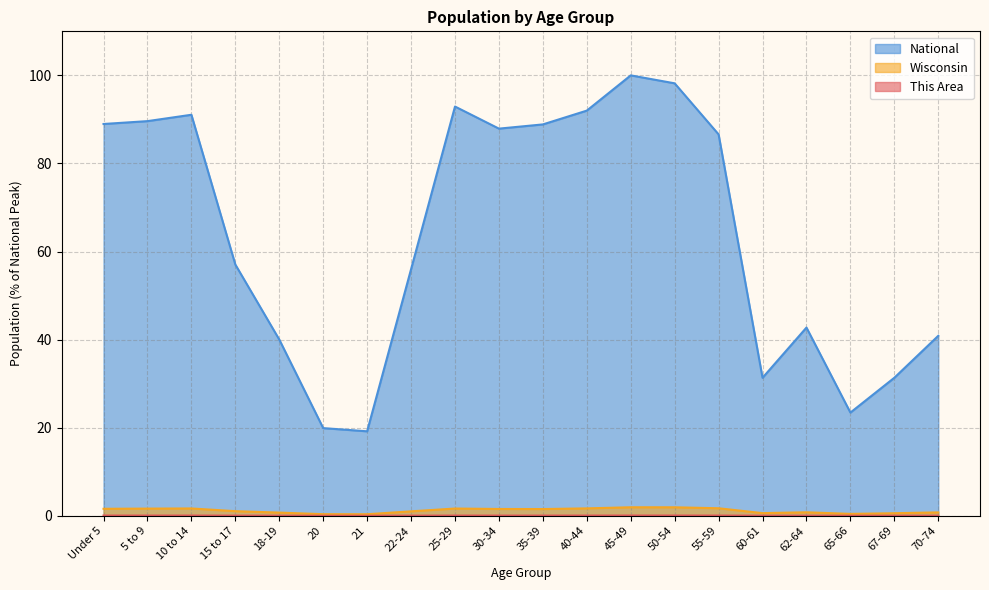

Reading left to right, transcribe all the data shown in this chart.

This Area: 0.0	0.0	0.1	0.0	0.0	0.0	0.0	0.0	0.0	0.0	0.0	0.1	0.1	0.1	0.0	0.0	0.0	0.0	0.0	0.0
Wisconsin: 1.6	1.6	1.7	1.0	0.7	0.4	0.3	1.0	1.6	1.5	1.5	1.7	1.9	1.9	1.7	0.6	0.8	0.4	0.6	0.8
National: 89.0	89.6	91.1	57.0	40.0	19.9	19.2	56.0	92.9	87.9	88.9	92.0	100.0	98.2	86.6	31.3	42.7	23.4	31.3	40.9